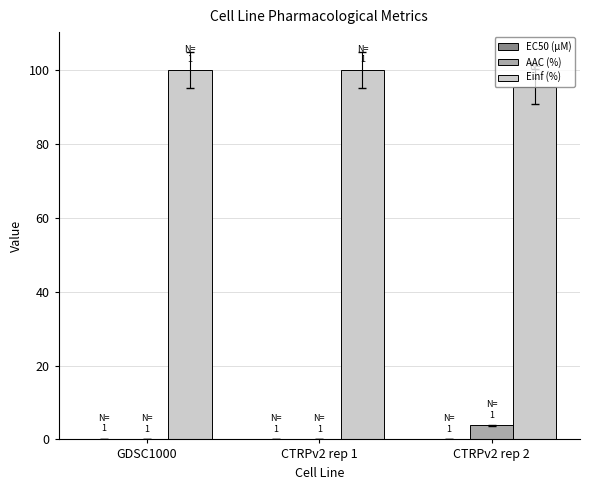

What is the sum of all AAC (%) values?

3.8